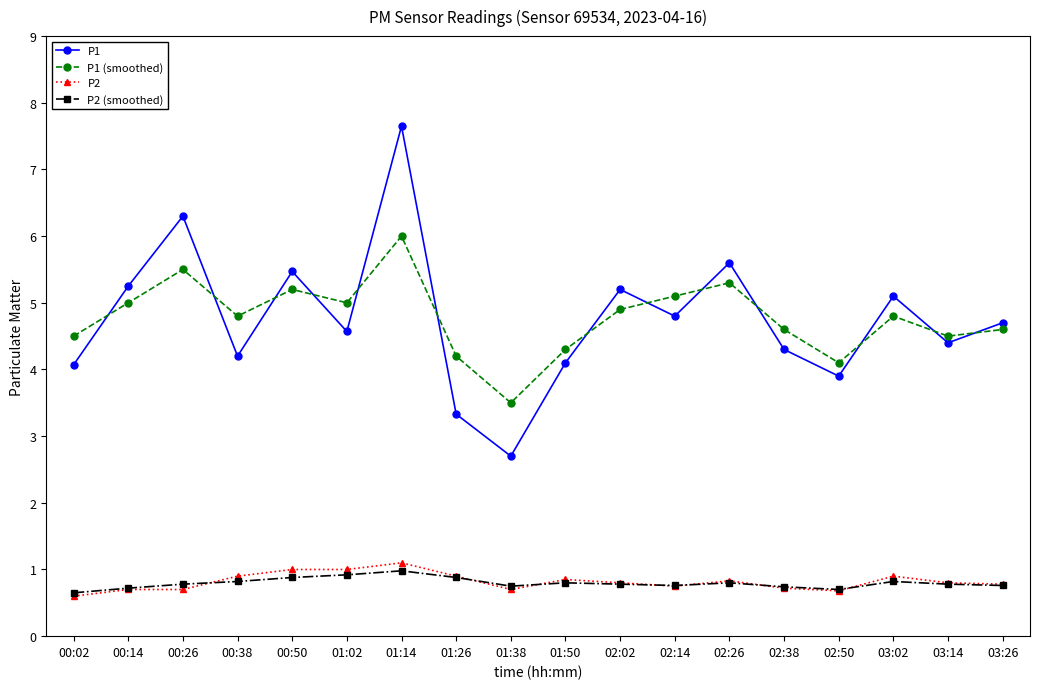

Between 00:14 and 01:50, which series saw the biggest shift?

P1